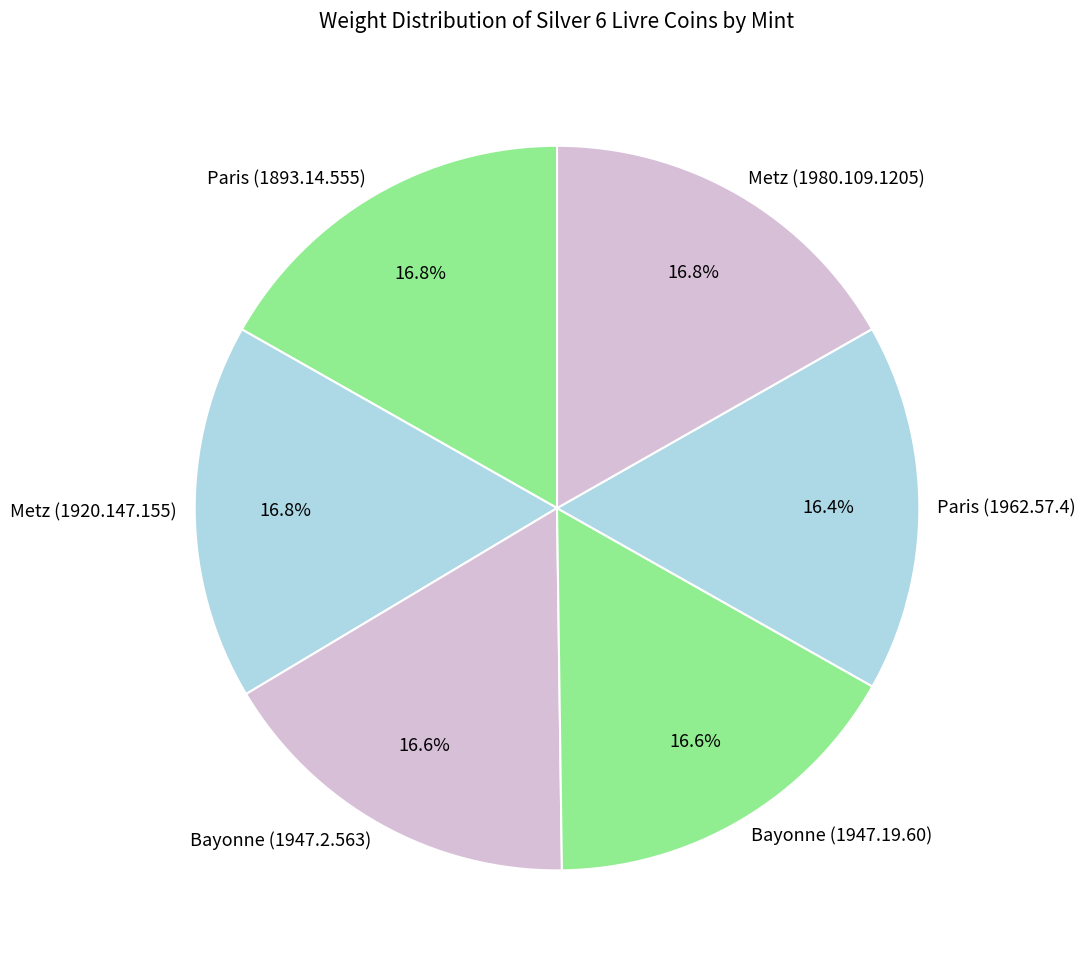

What percentage is NOT represented by Bayonne (1947.19.60)?

83.4%